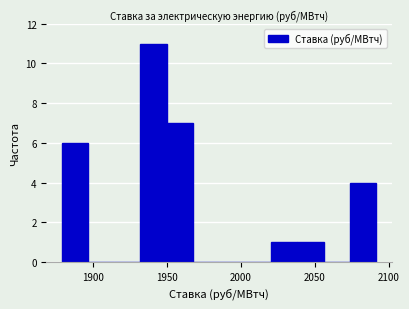

Read against the x-axis, roughly where is the centre of the tallest bar?

1940